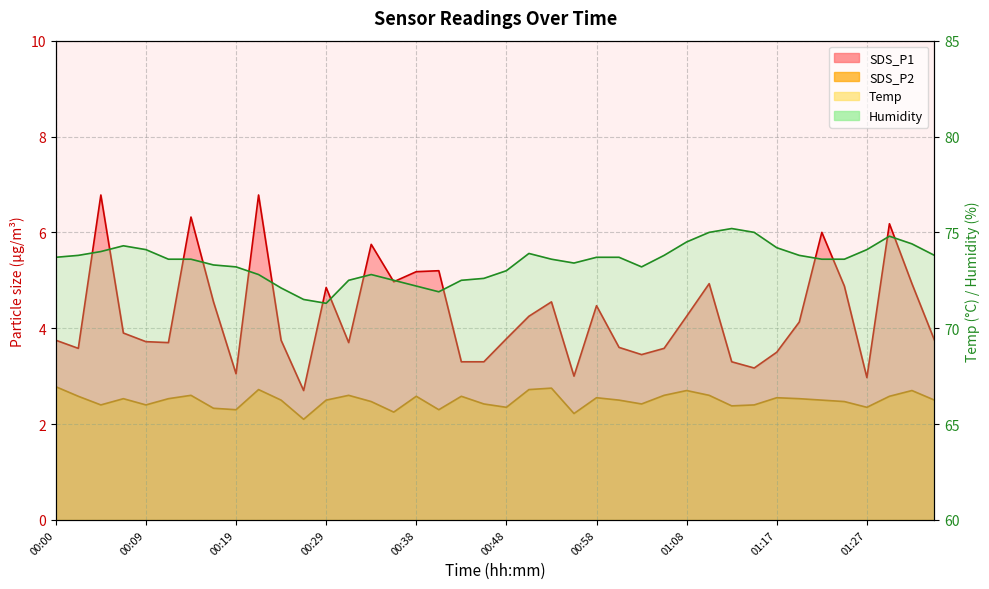

Is the value of SDS_P1 at 00:24 greater than the value of SDS_P2 at 01:27?

Yes